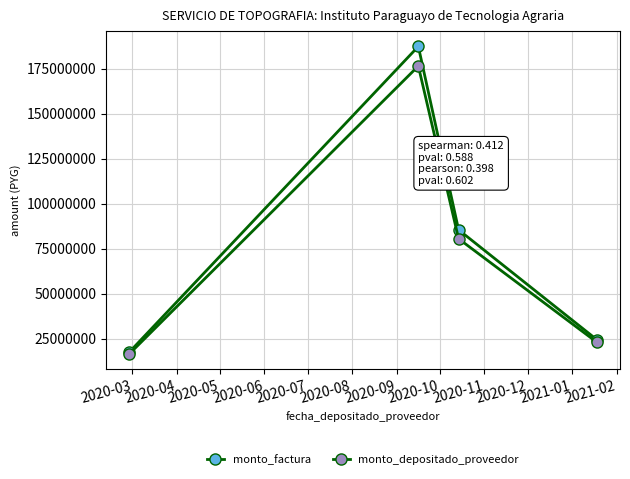

In monto_depositado_proveedor, how many points are higher than both neighbors (excluding endpoints)?

1